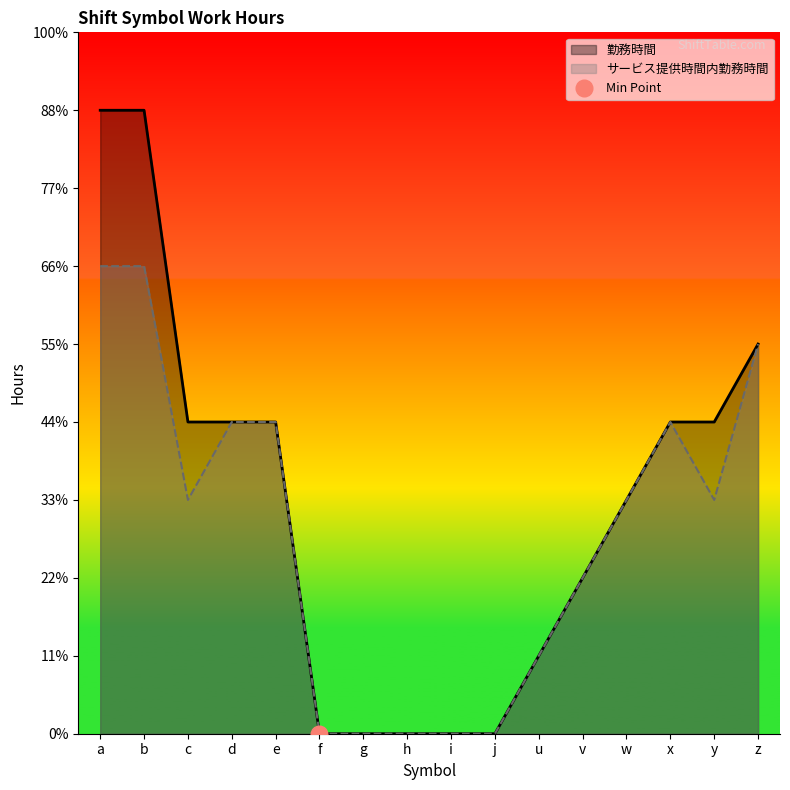

What is the label of the 14th point from the left?

x